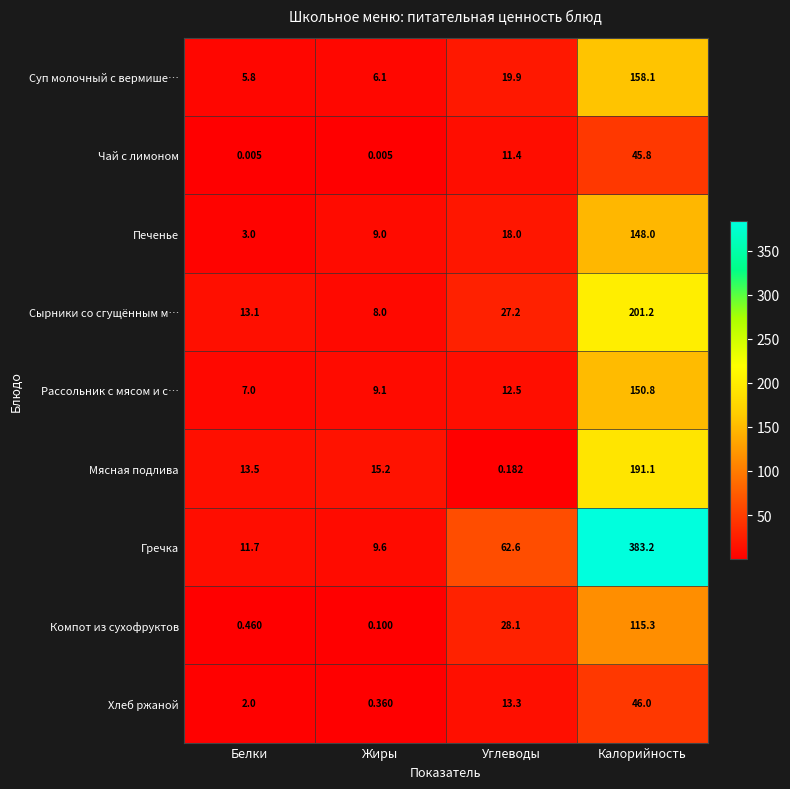

Is the value of Суп молочный с вермише… at Калорийность greater than the value of Сырники со сгущённым м… at Белки?

Yes